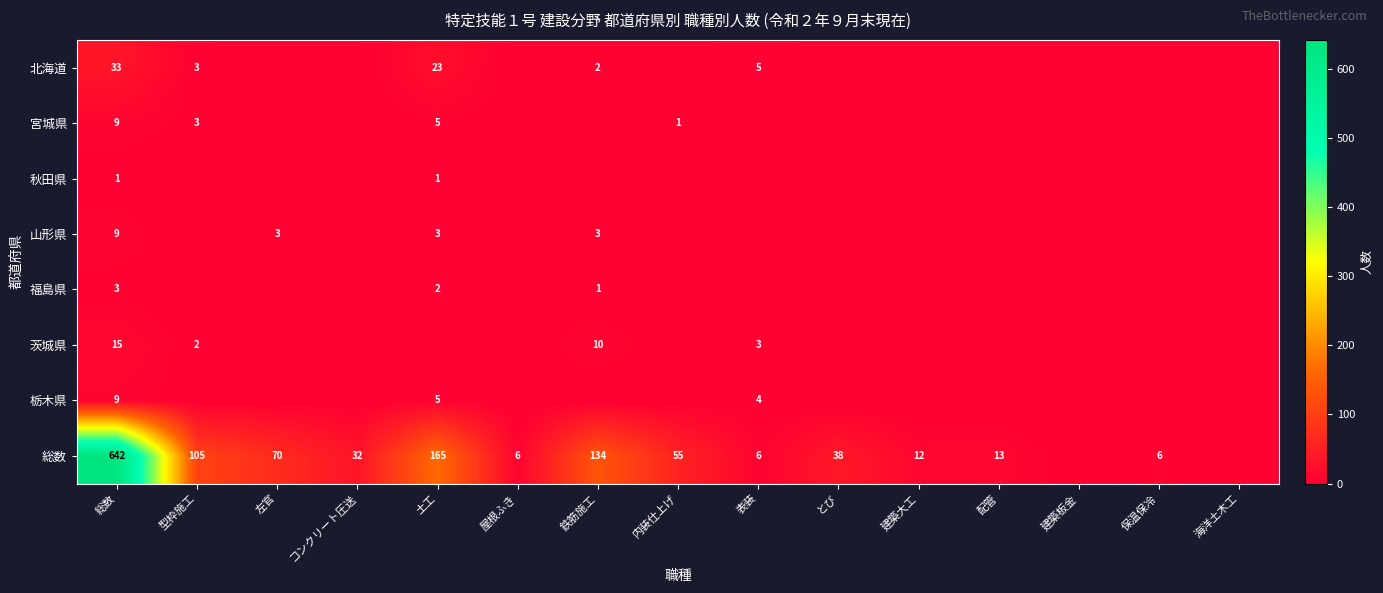

Is the value of 総数 at とび greater than the value of 山形県 at 総数?

Yes